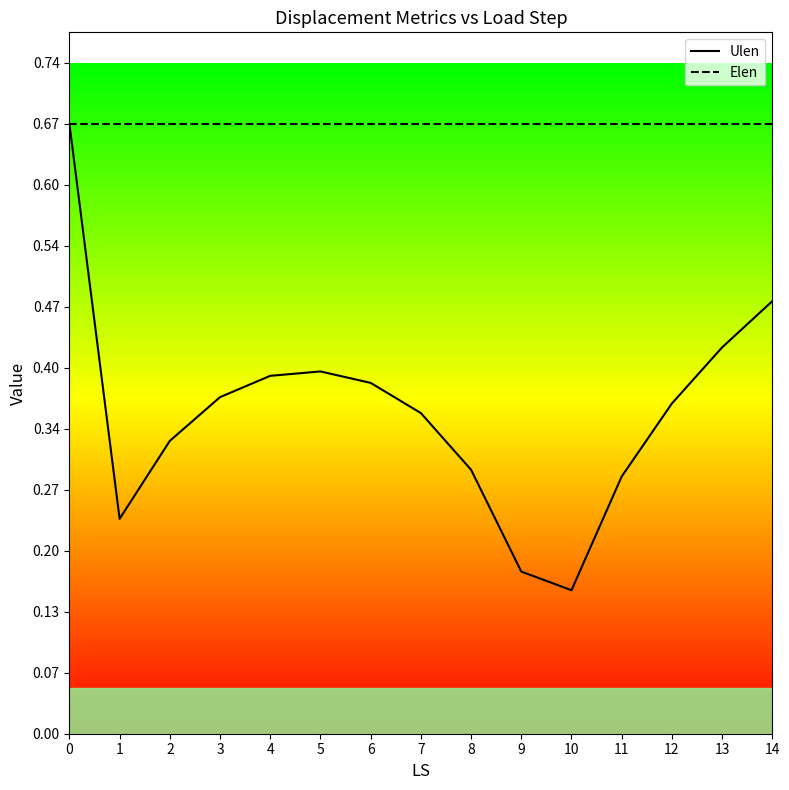

True or false: Elen has more than 1 interior local peaks.

False